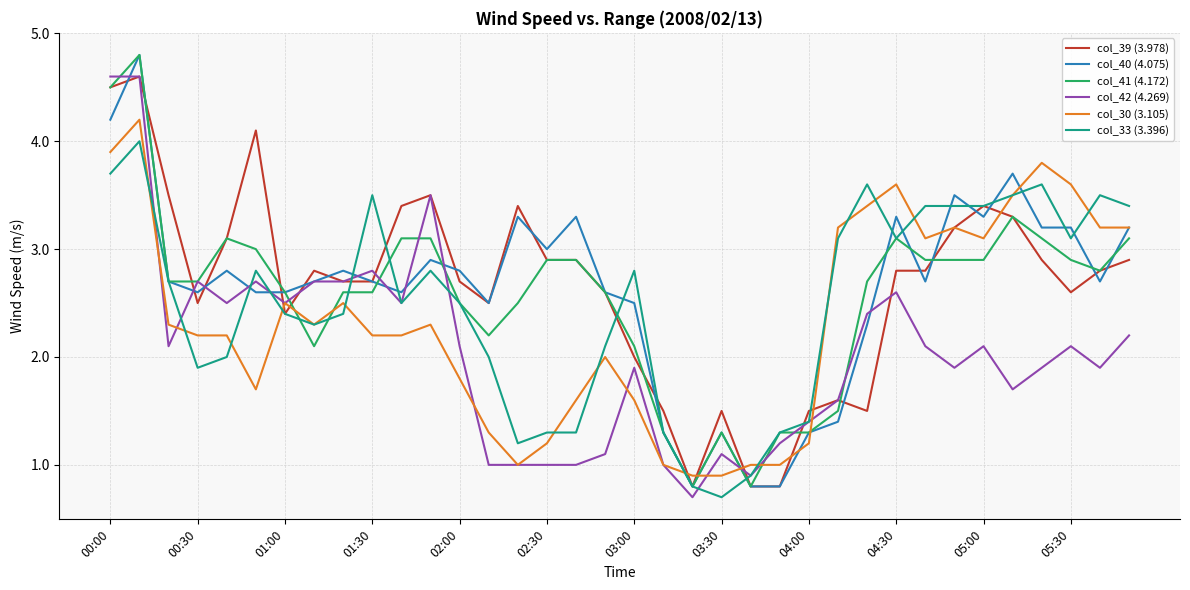

What is the difference between the maximum and minimum values in the col_40 (4.075) series?

4.0